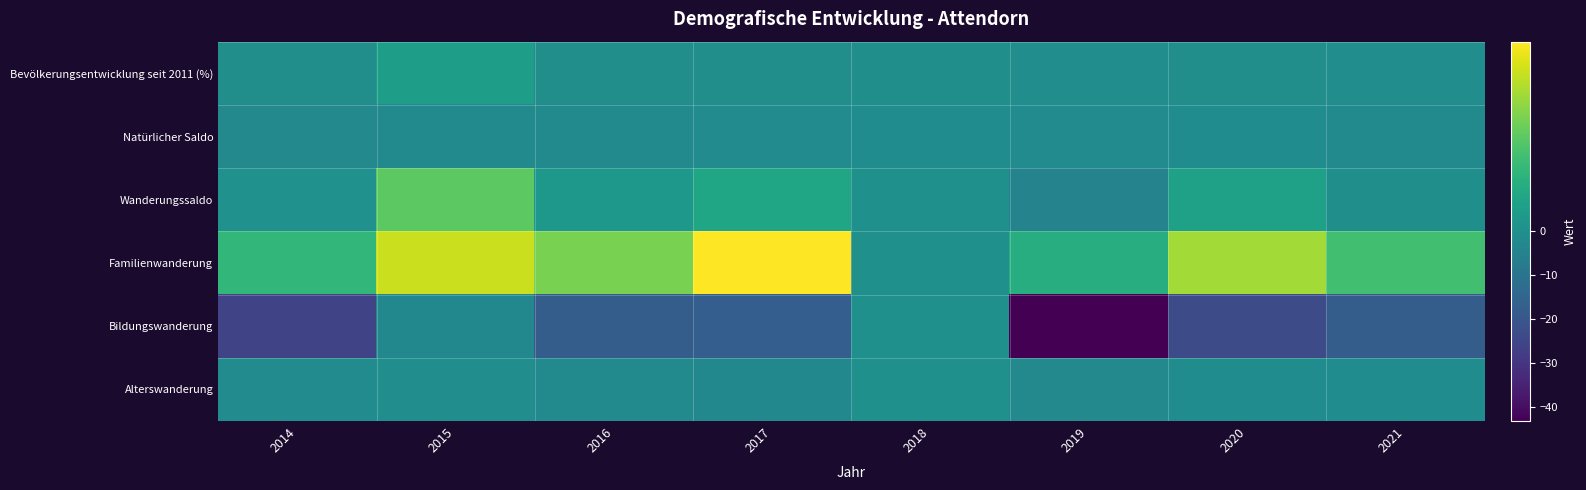

Reading left to right, list all the values displayed in this chart.

Bevölkerungsentwicklung seit 2011 (%): 2014=-0.6	2015=1.0	2016=-0.6	2017=-0.4	2018=-0.2	2019=-0.7	2020=-0.4	2021=-0.9
Natürlicher Saldo: 2014=-2.4	2015=-2.1	2016=-2.0	2017=-1.6	2018=-1.3	2019=-1.5	2020=-1.2	2021=-2.1
Wanderungssaldo: 2014=0.1	2015=4.4	2016=0.6	2017=1.6	2018=0.0	2019=-4.5	2020=1.3	2021=-0.1
Familienwanderung: 2014=2.9	2015=7.5	2016=5.3	2017=8.9	2018=0.0	2019=2.2	2020=6.4	2021=3.5
Bildungswanderung: 2014=-25.6	2015=-3.0	2016=-17.9	2017=-17.4	2018=0.0	2019=-43.3	2020=-23.5	2021=-17.6
Alterswanderung: 2014=-1.6	2015=-1.0	2016=-2.1	2017=-3.0	2018=0.0	2019=-2.6	2020=-1.3	2021=-1.2